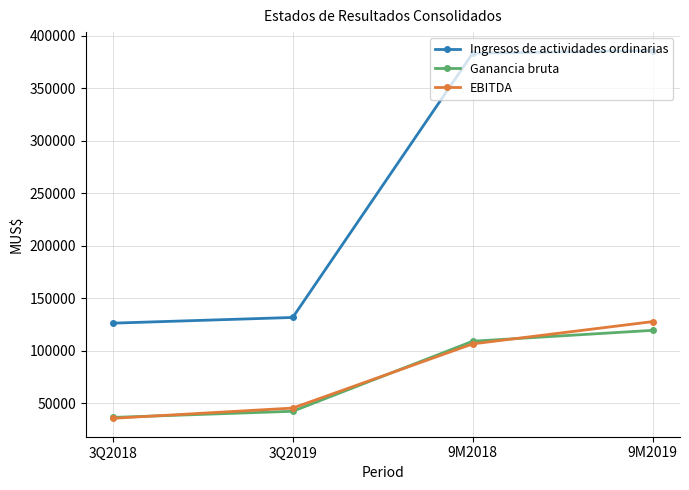

List the series in order of their peak value, highest first.

Ingresos de actividades ordinarias, EBITDA, Ganancia bruta